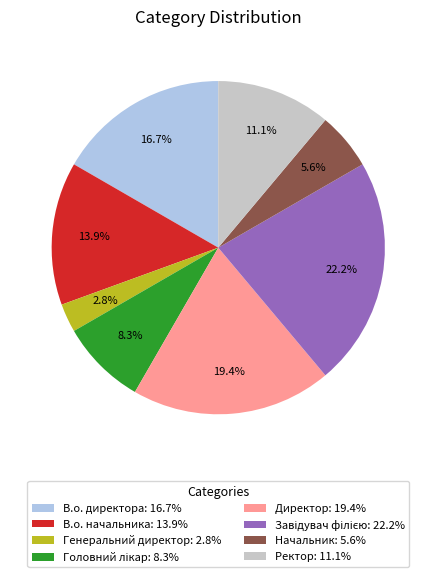

To the nearest percent, what percentage of the pie is В.о. начальника?

14%